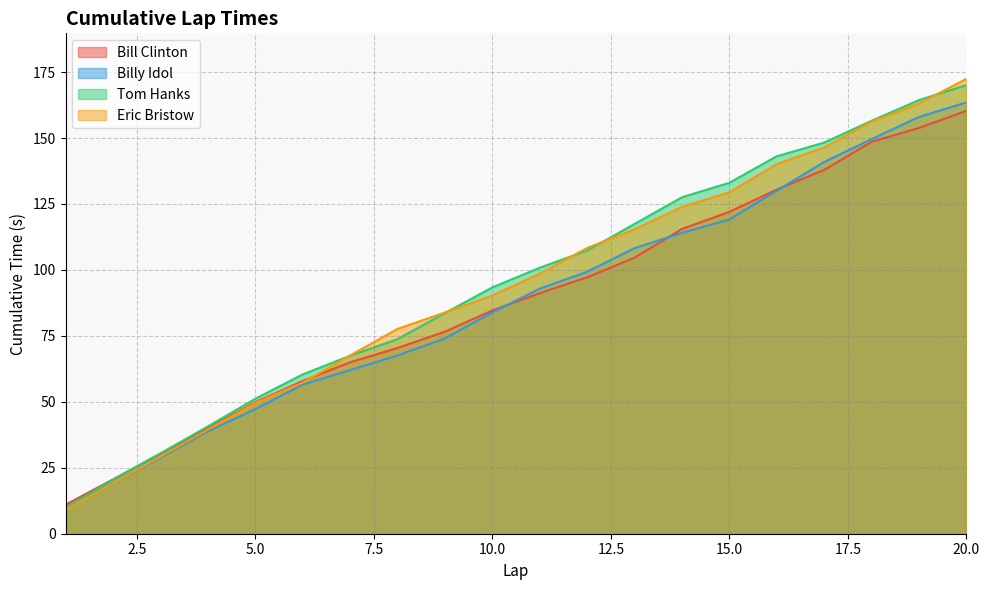

What is the highest value of the Tom Hanks series?

170.1